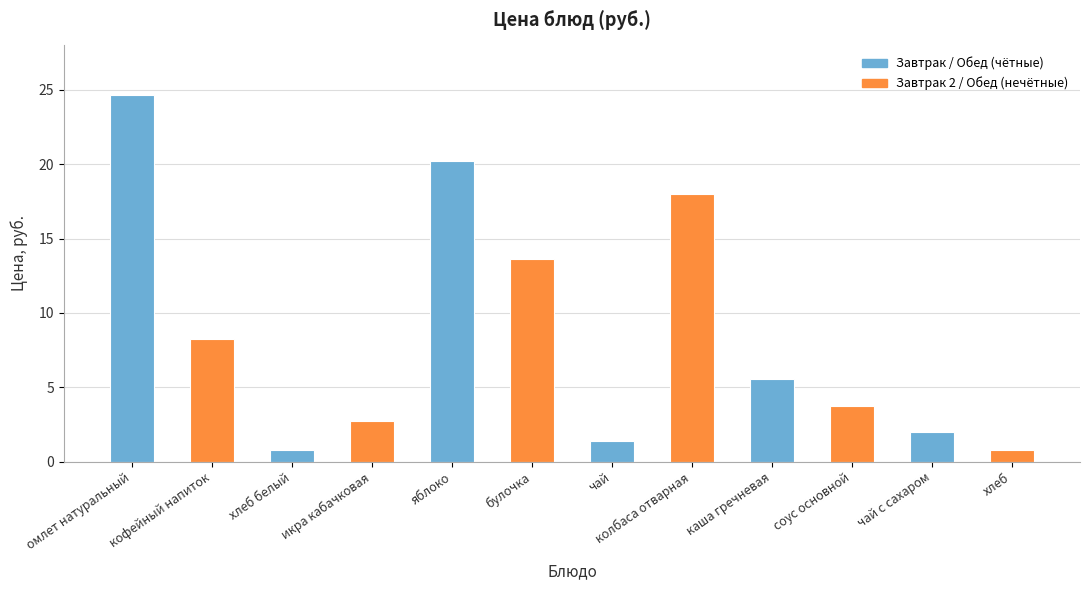

True or false: the data shows 0.8 at хлеб.

True